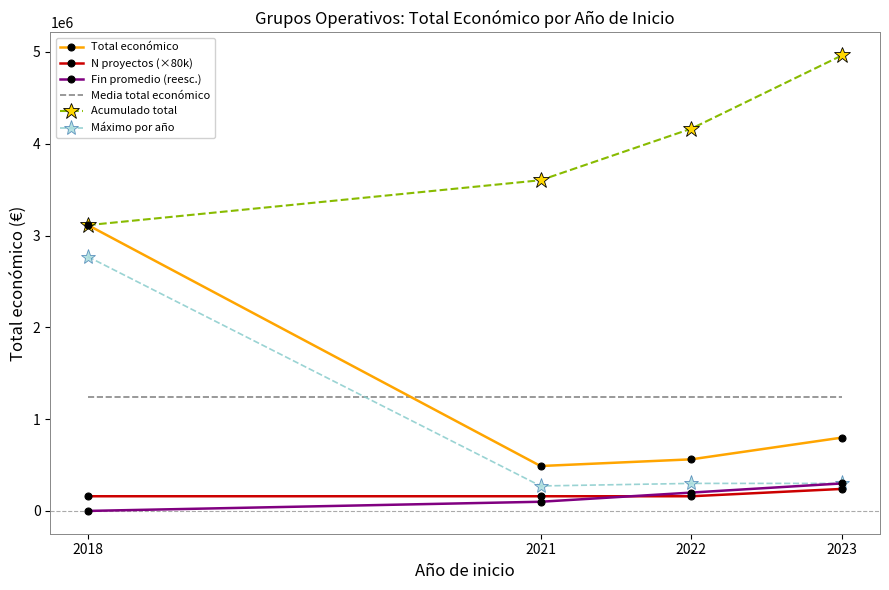

True or false: Total económico and Fin promedio (reesc.) cross at least once.

False